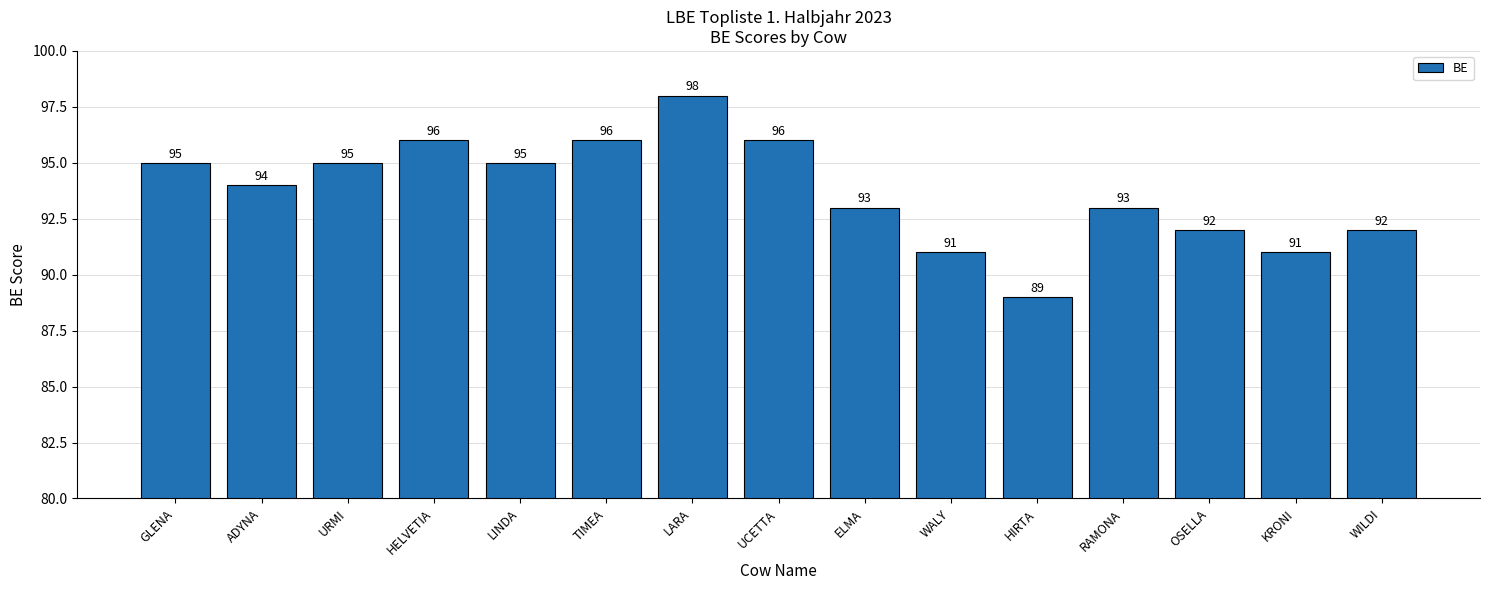

Reading left to right, list all the values displayed in this chart.

GLENA=95	ADYNA=94	URMI=95	HELVETIA=96	LINDA=95	TIMEA=96	LARA=98	UCETTA=96	ELMA=93	WALY=91	HIRTA=89	RAMONA=93	OSELLA=92	KRONI=91	WILDI=92